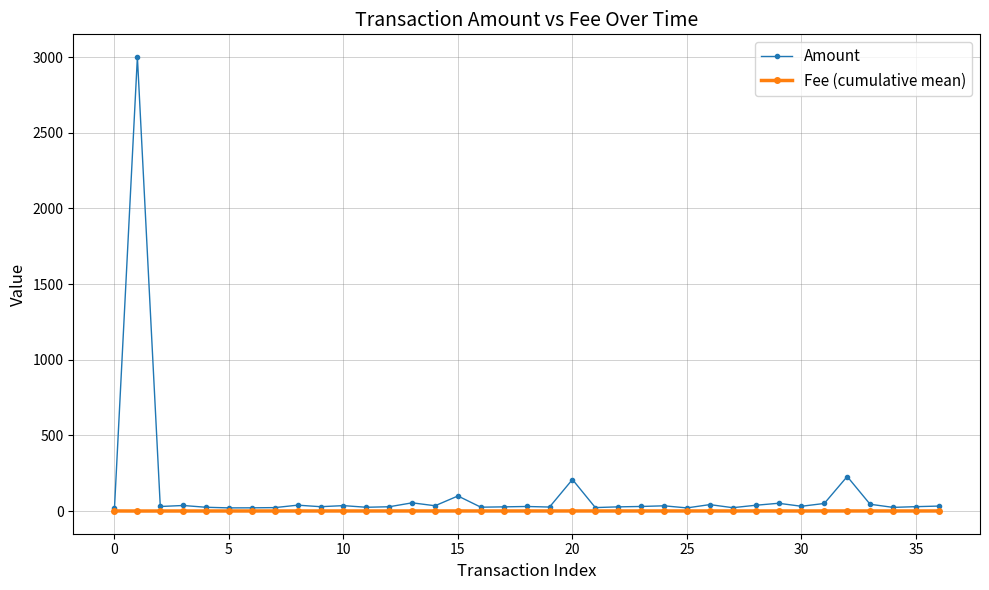

How many distinct data groups are displayed?

2